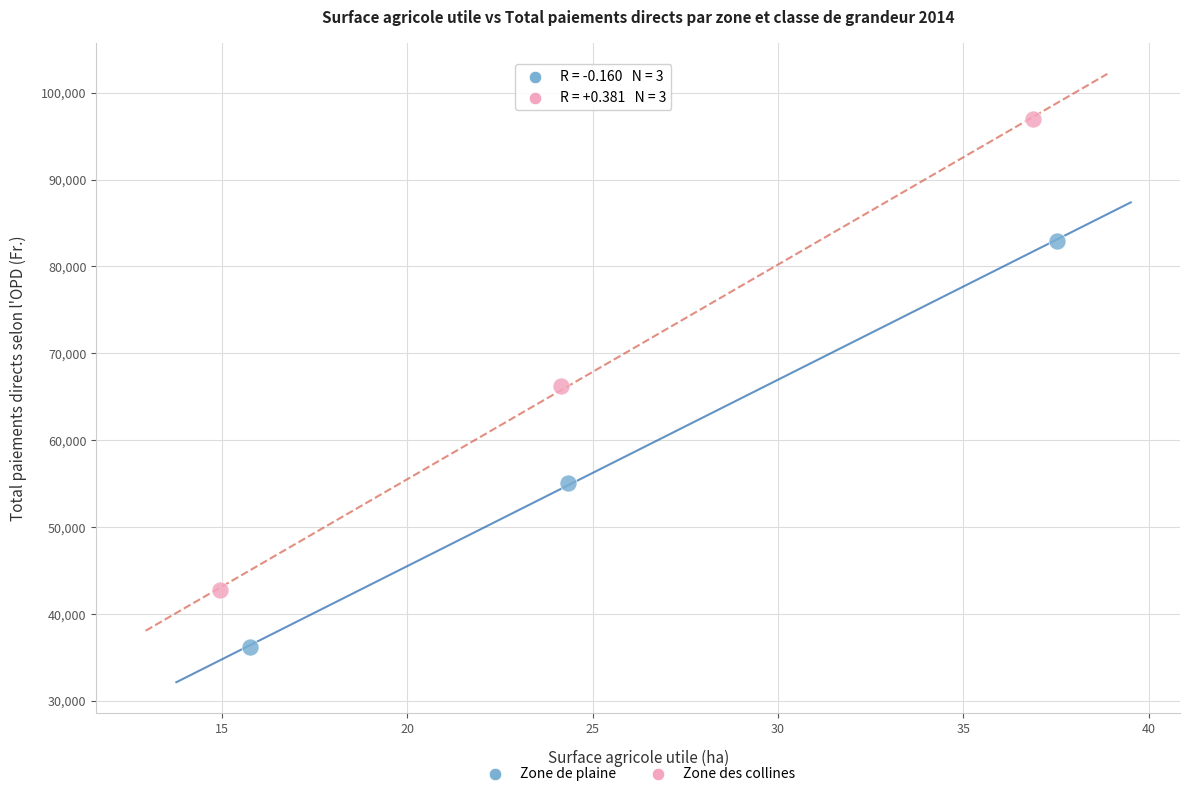

Which series contains the lowest Y value?

Zone de plaine